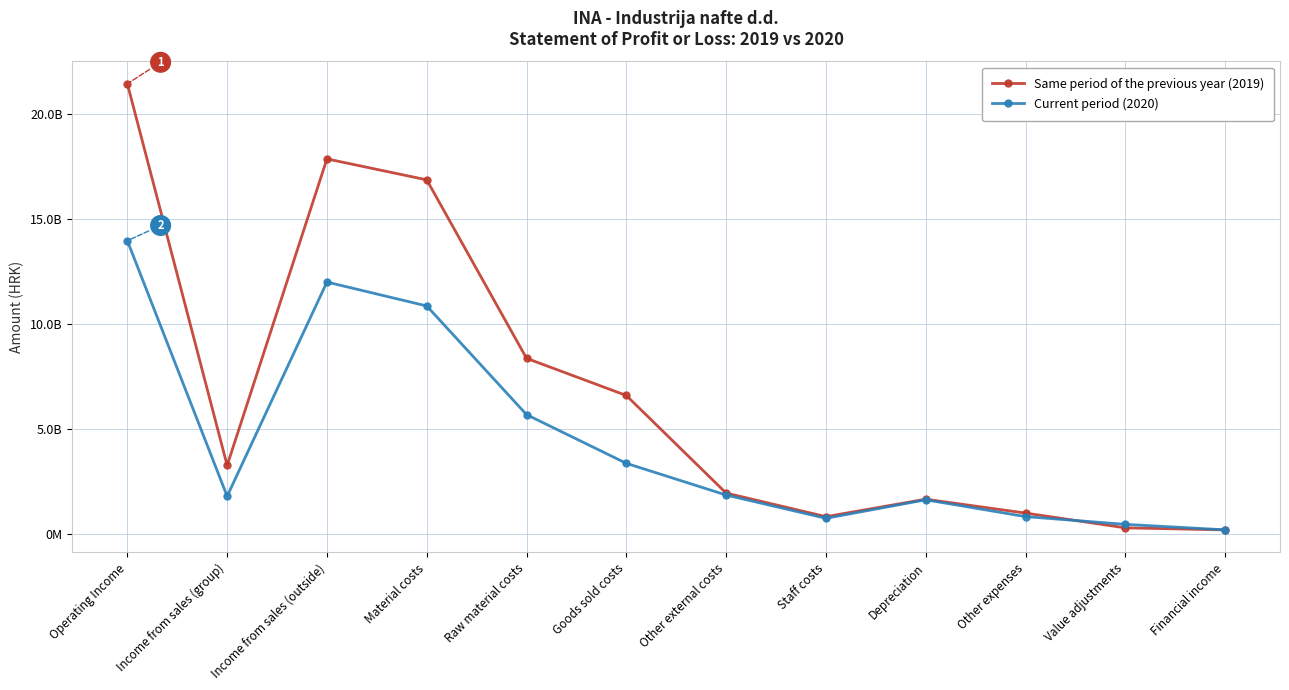

What are all the series names shown in the legend?

Same period of the previous year (2019), Current period (2020)